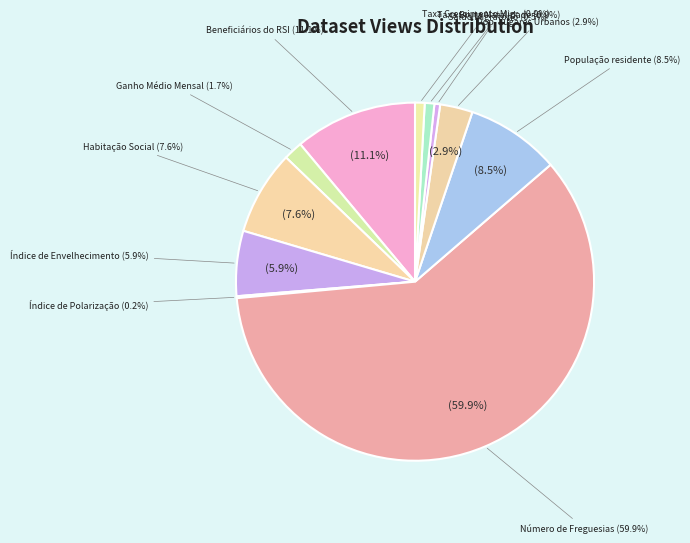

To the nearest percent, what is the average slice percentage?

8%